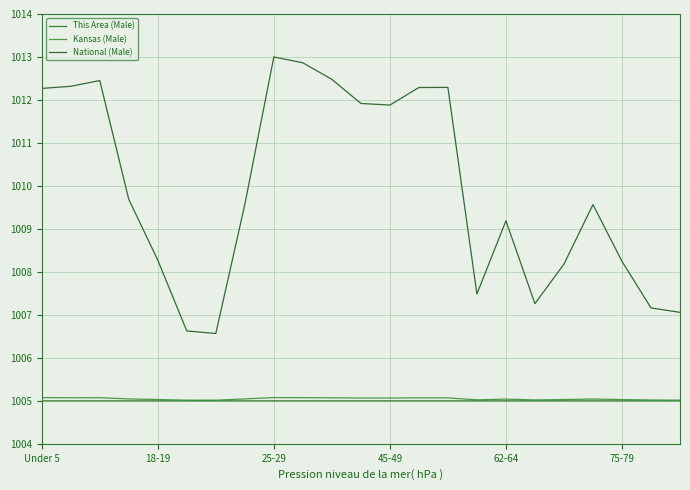

What is the value of the National (Male) point at the 4th from the left?

1009.7